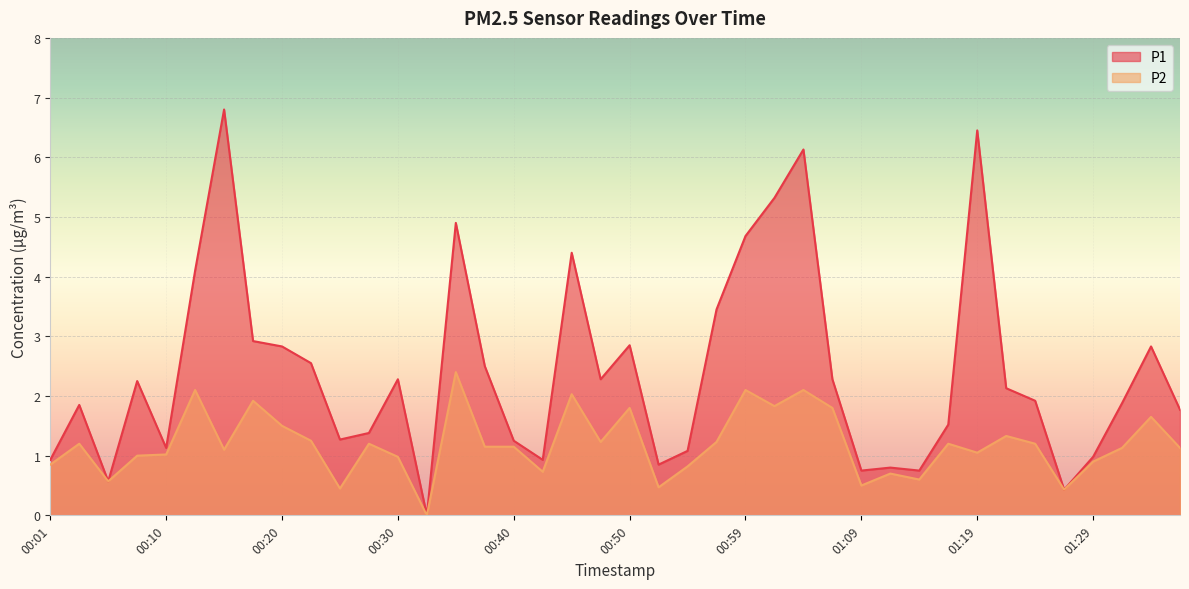

What is the difference between the second highest and second lowest values in the P1 series?

6.0